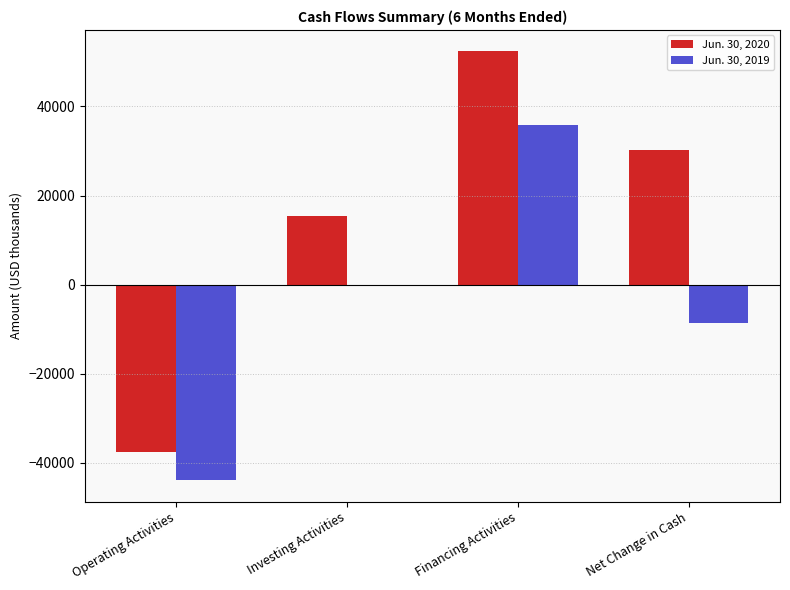

Which category has the highest value in the Jun. 30, 2019 series?

Financing Activities